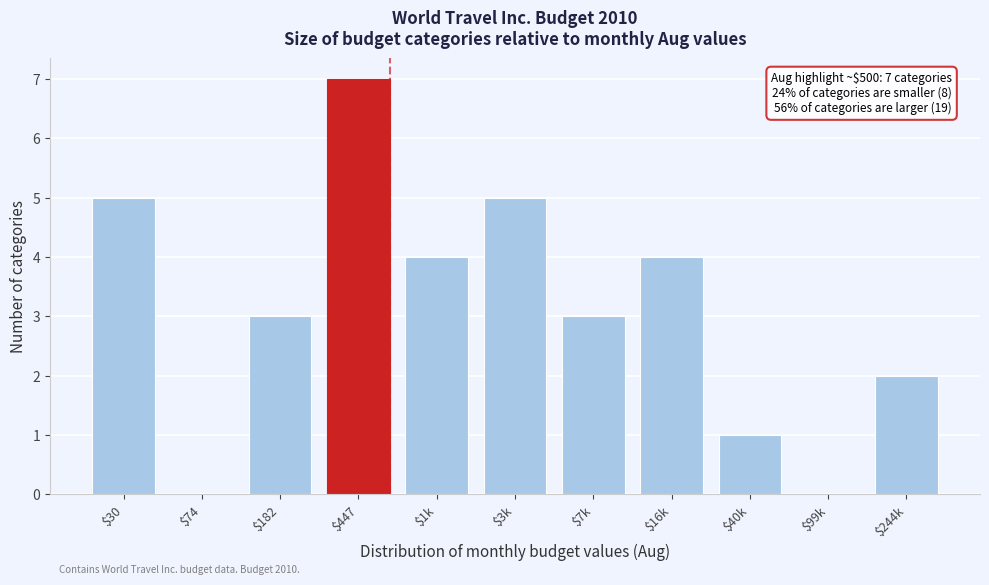

Which category has the highest value across all series?

$447